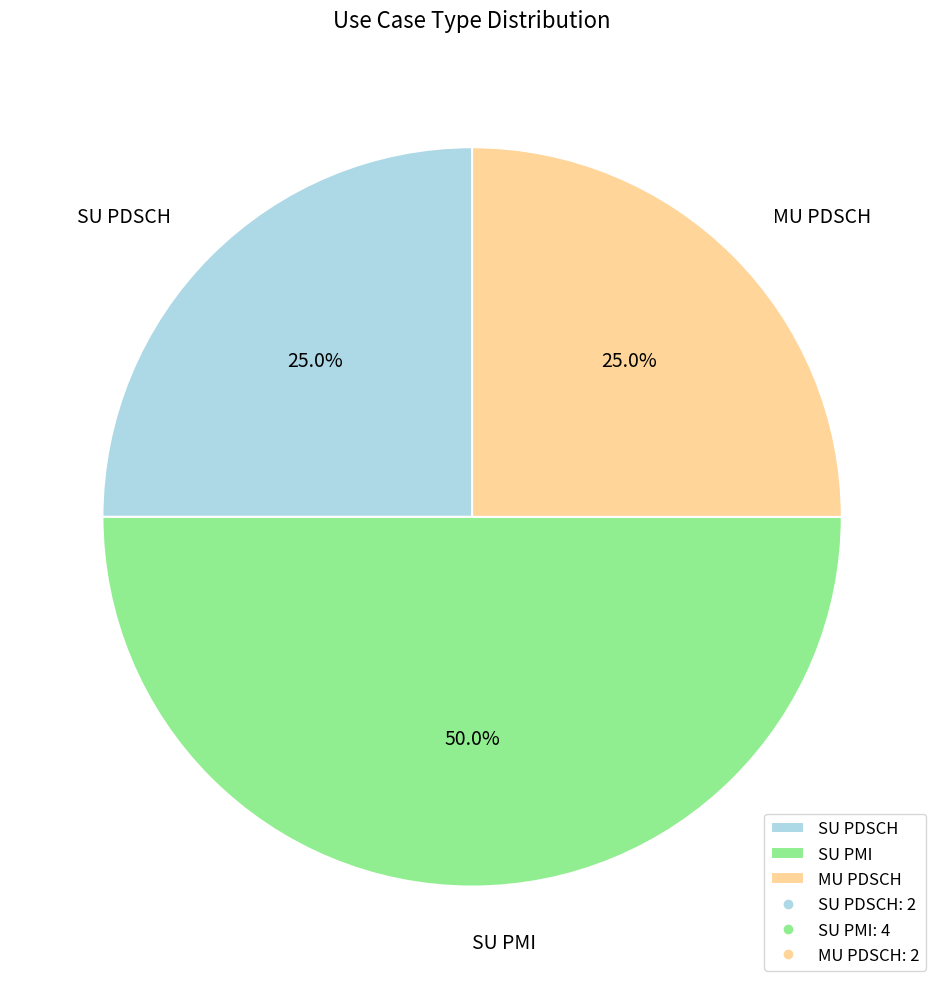

What percentage is the SU PMI slice, to the nearest percent?

50%